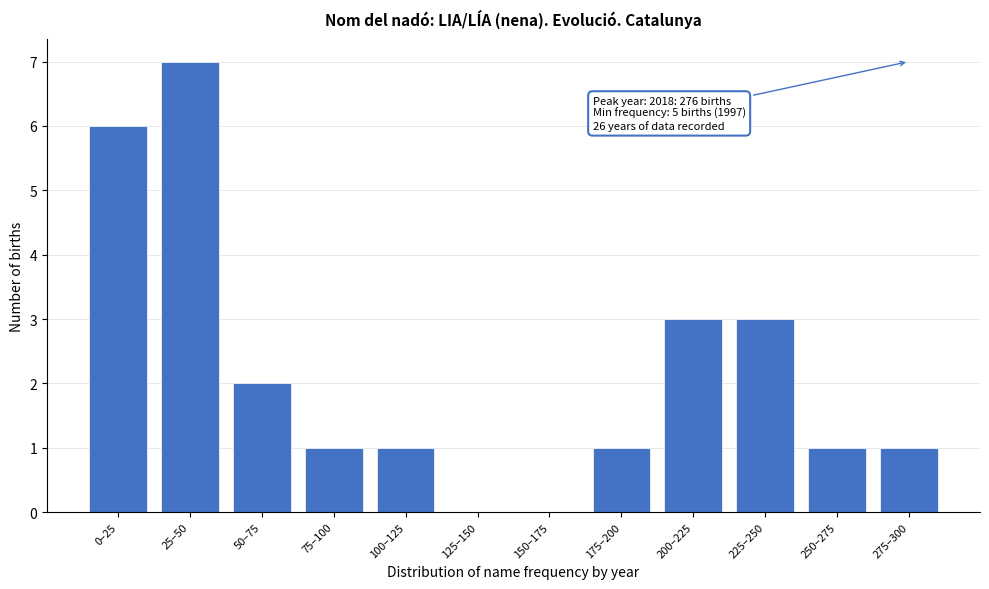

Reading left to right, extract all data points from this chart.

0–25=6	25–50=7	50–75=2	75–100=1	100–125=1	125–150=0	150–175=0	175–200=1	200–225=3	225–250=3	250–275=1	275–300=1